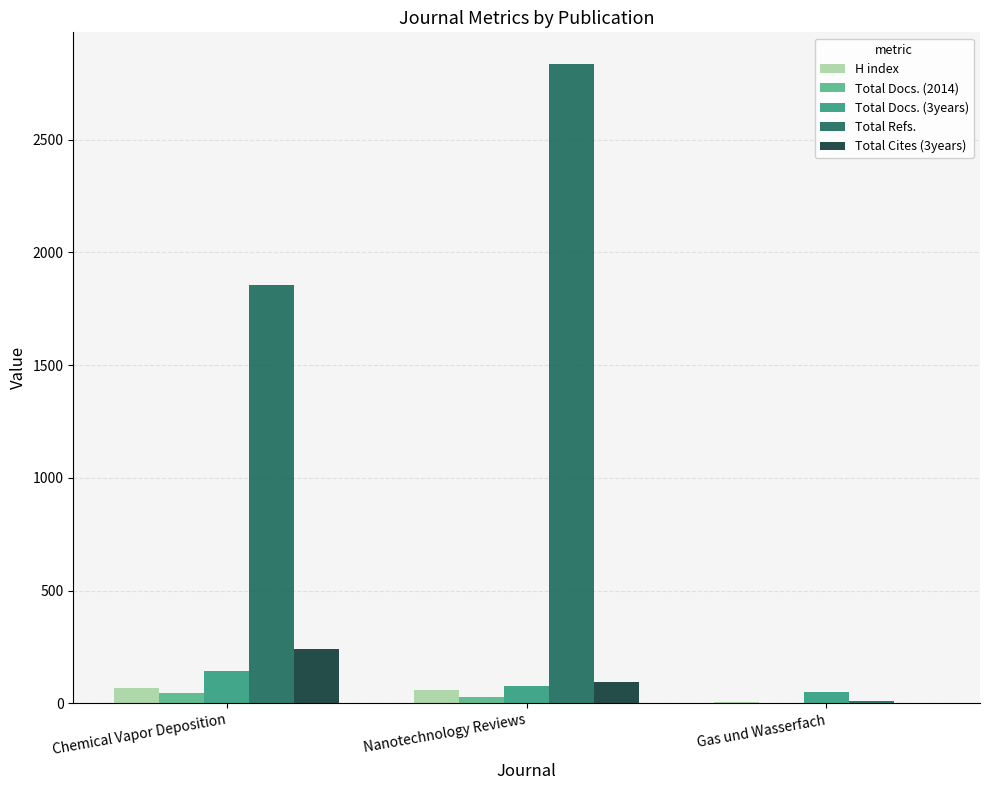

How many groups of bars are there?

3